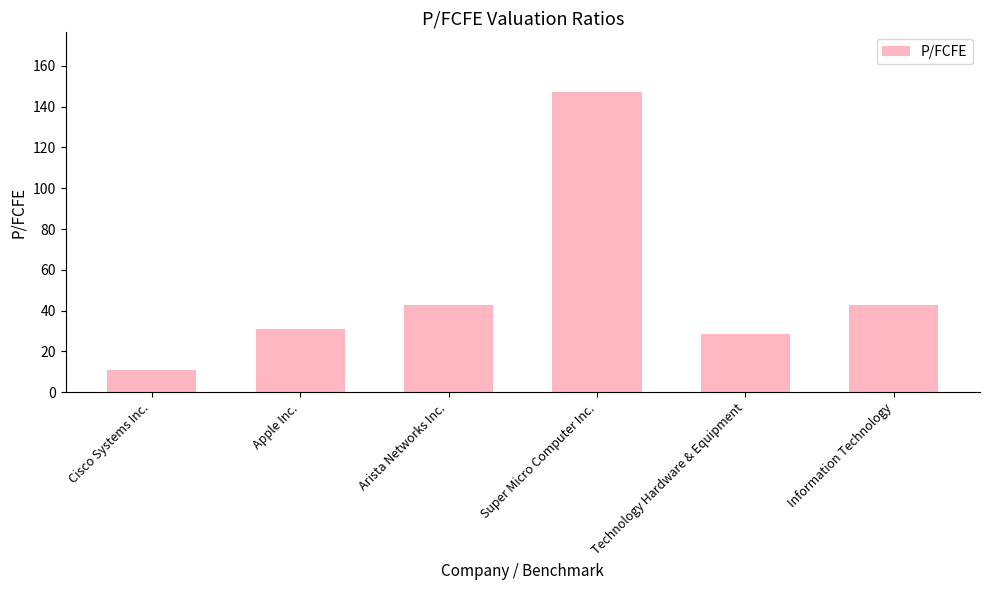

What value does the data have at Apple Inc.?

31.2